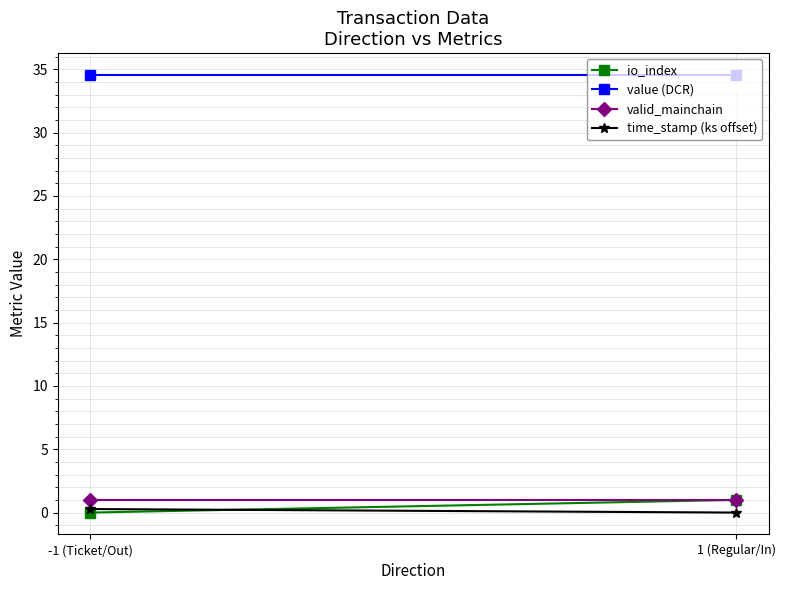

What is the sum of the valid_mainchain values at 1 (Regular/In) and -1 (Ticket/Out)?

2.0